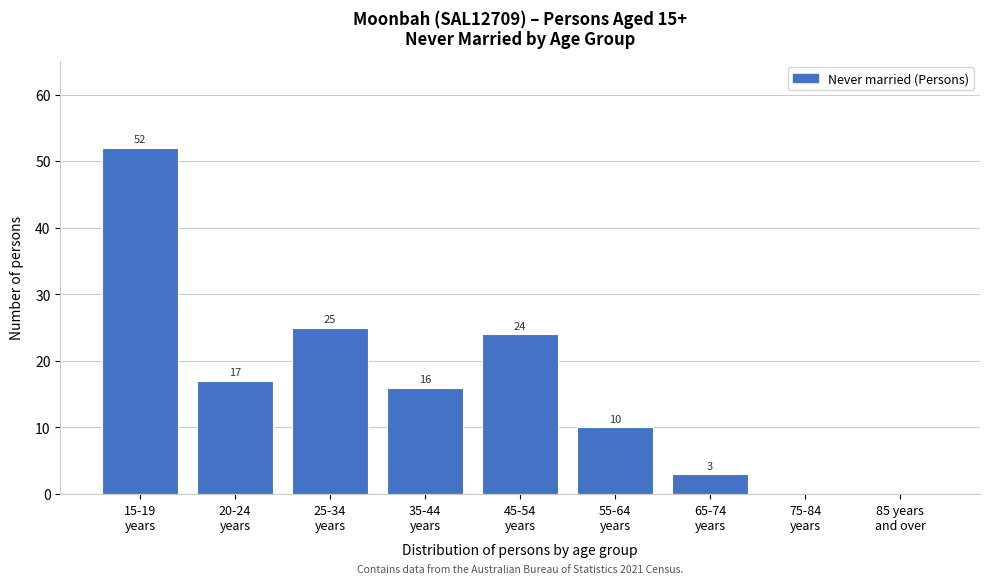

What is the maximum value shown in the chart?

52